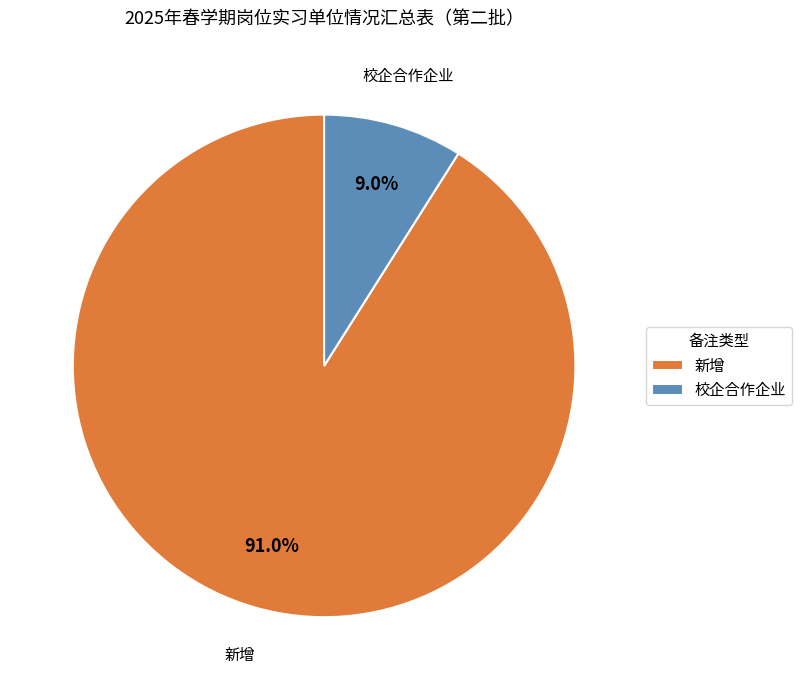

What portion of the pie excludes 校企合作企业?

91.0%